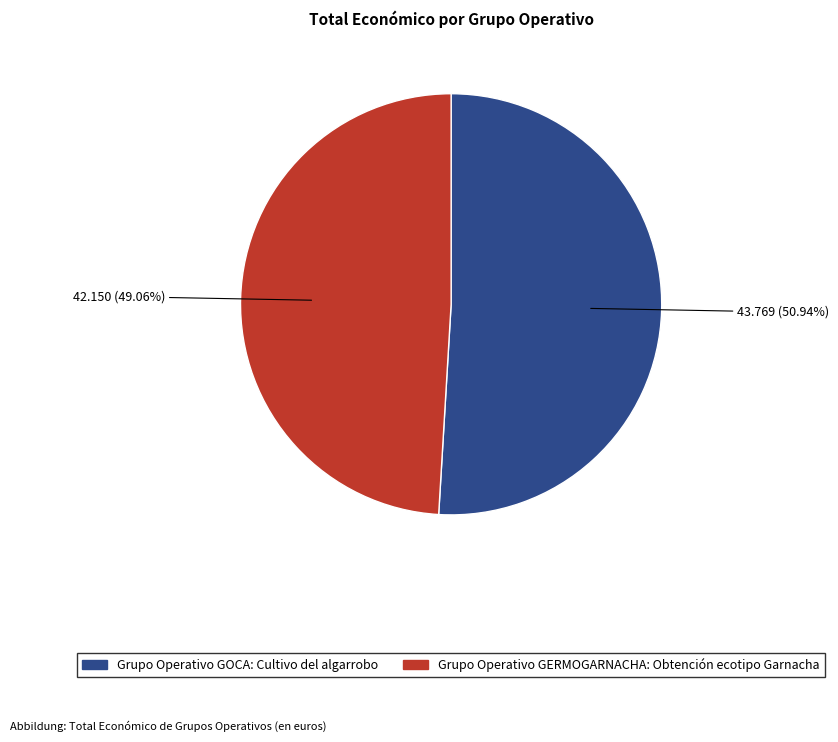

How many slices are in this pie chart?

2